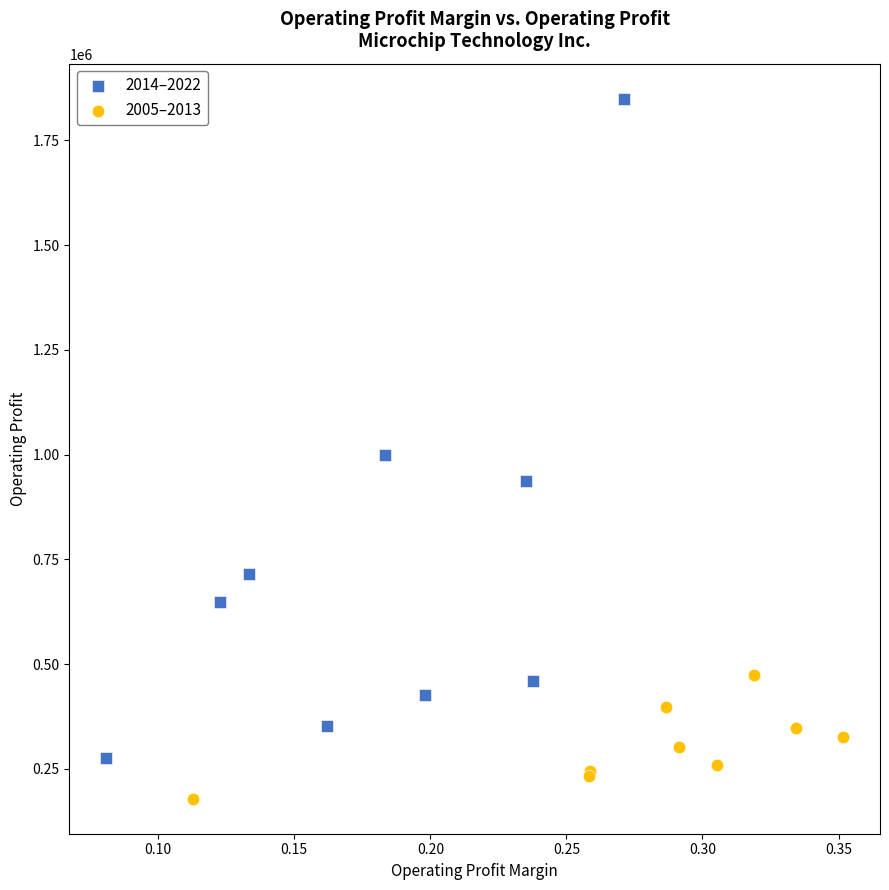

Which series has the widest spread of Y values?

2014–2022